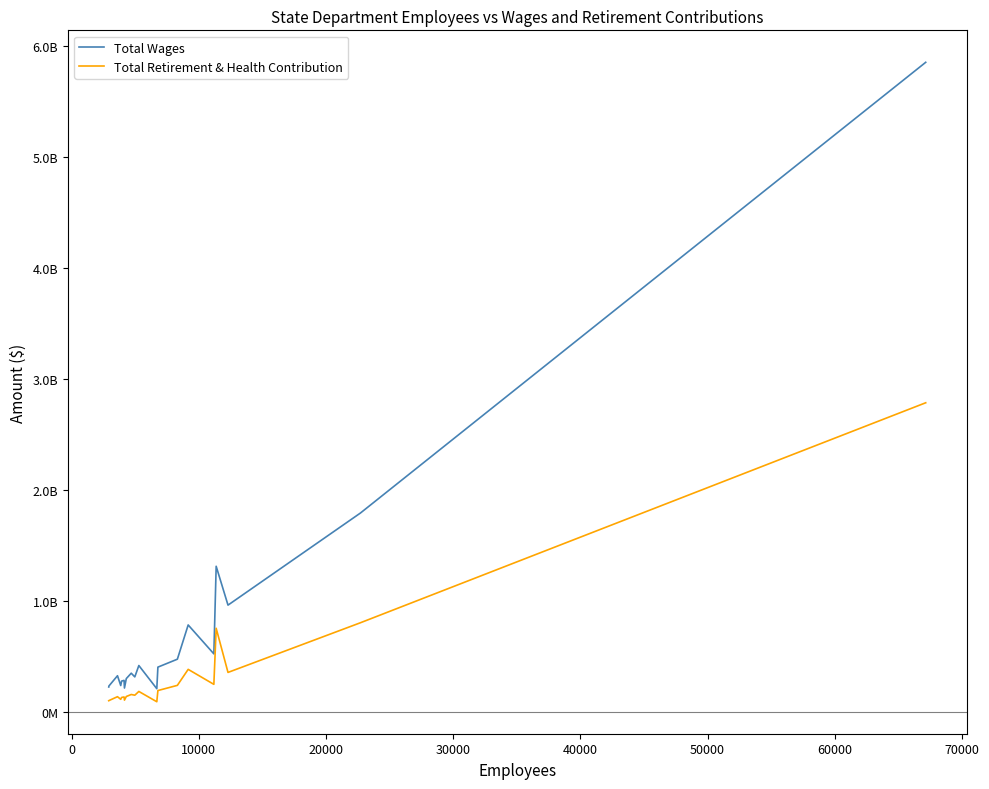

Is this an area chart (filled region under the line)?

No